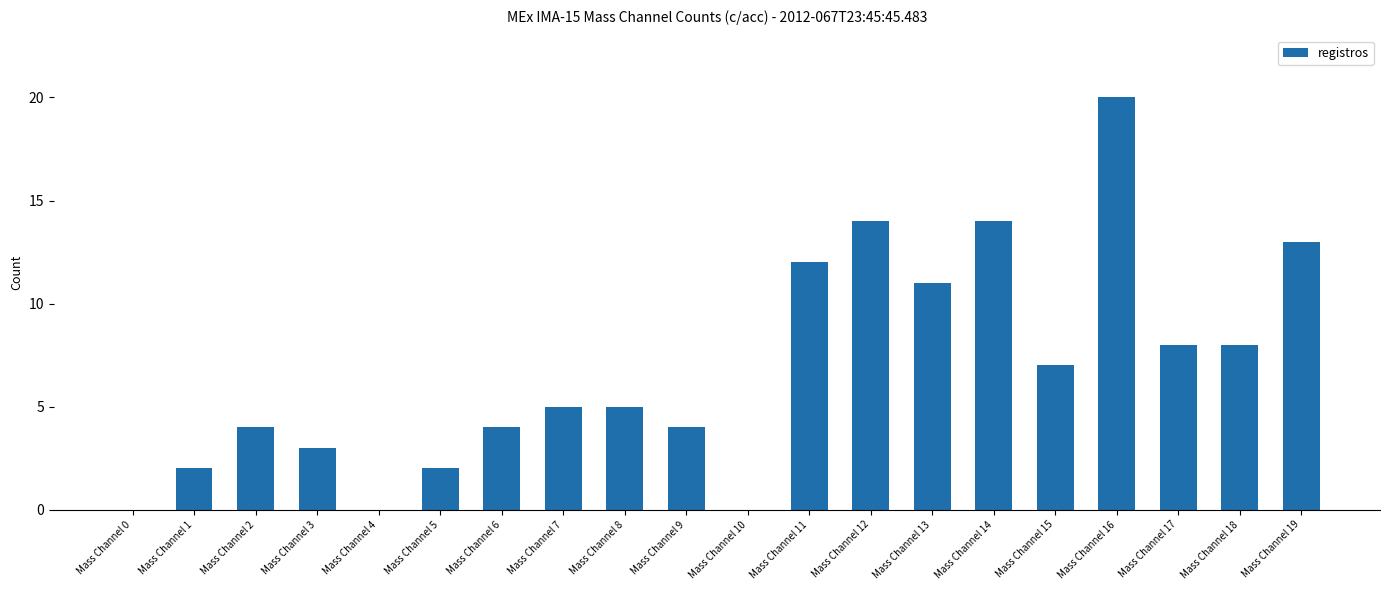

What is the change in value from Mass Channel 11 to Mass Channel 15?

-5